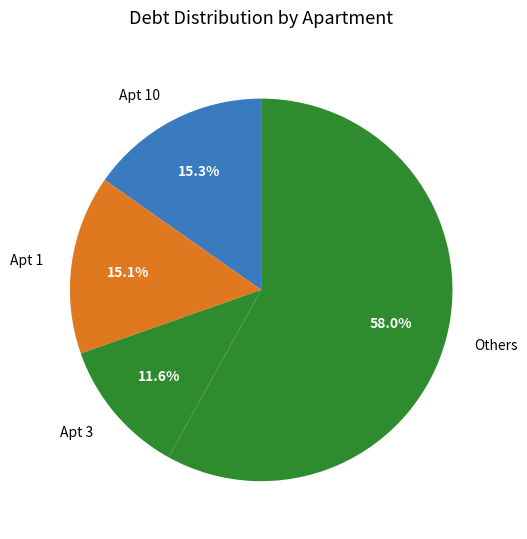

How many segments does this pie chart have?

4